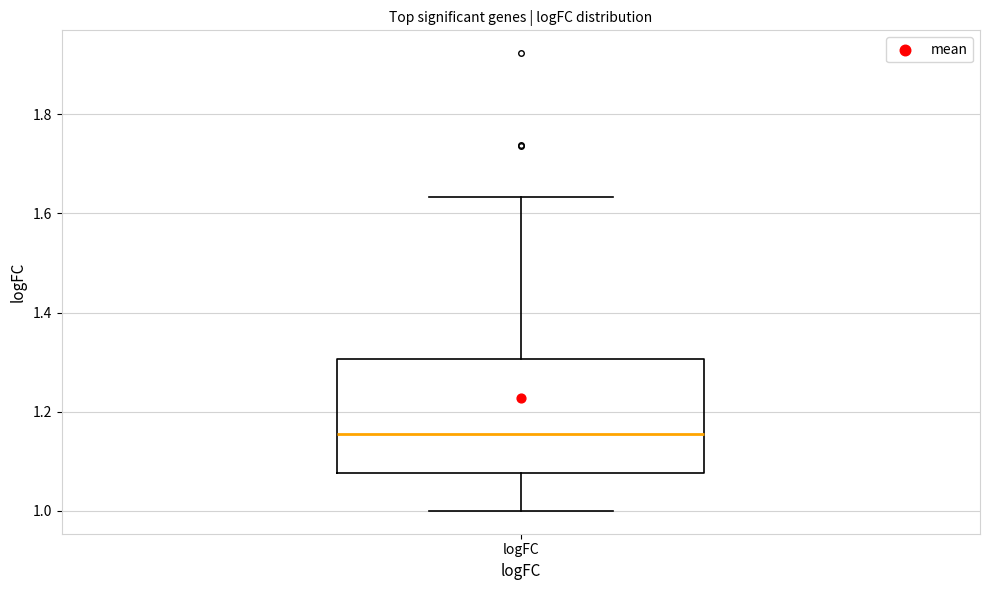

Read this box plot against the y-axis: the position of the median line, the range covered by the box, and the ends of both whiskers. The values are not printed on the chart, so give them approximately, as read against the axis.

median 1.16, box 1.08 to 1.30, whiskers 1.00 to 1.64